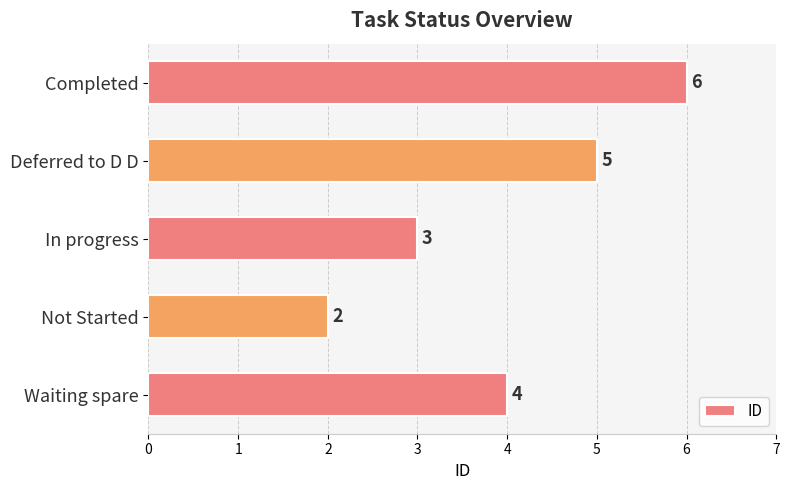

What is the average value?

4